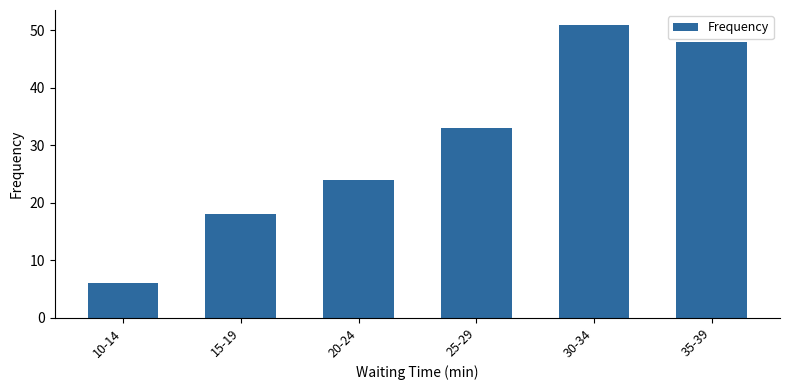

What position from the left is 35-39?

6